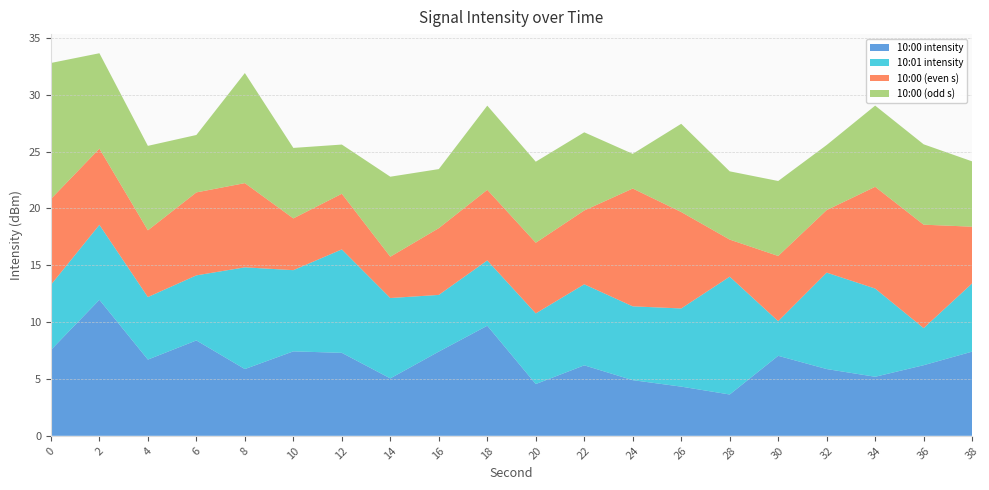

What is the total value across all series at 12?

25.6